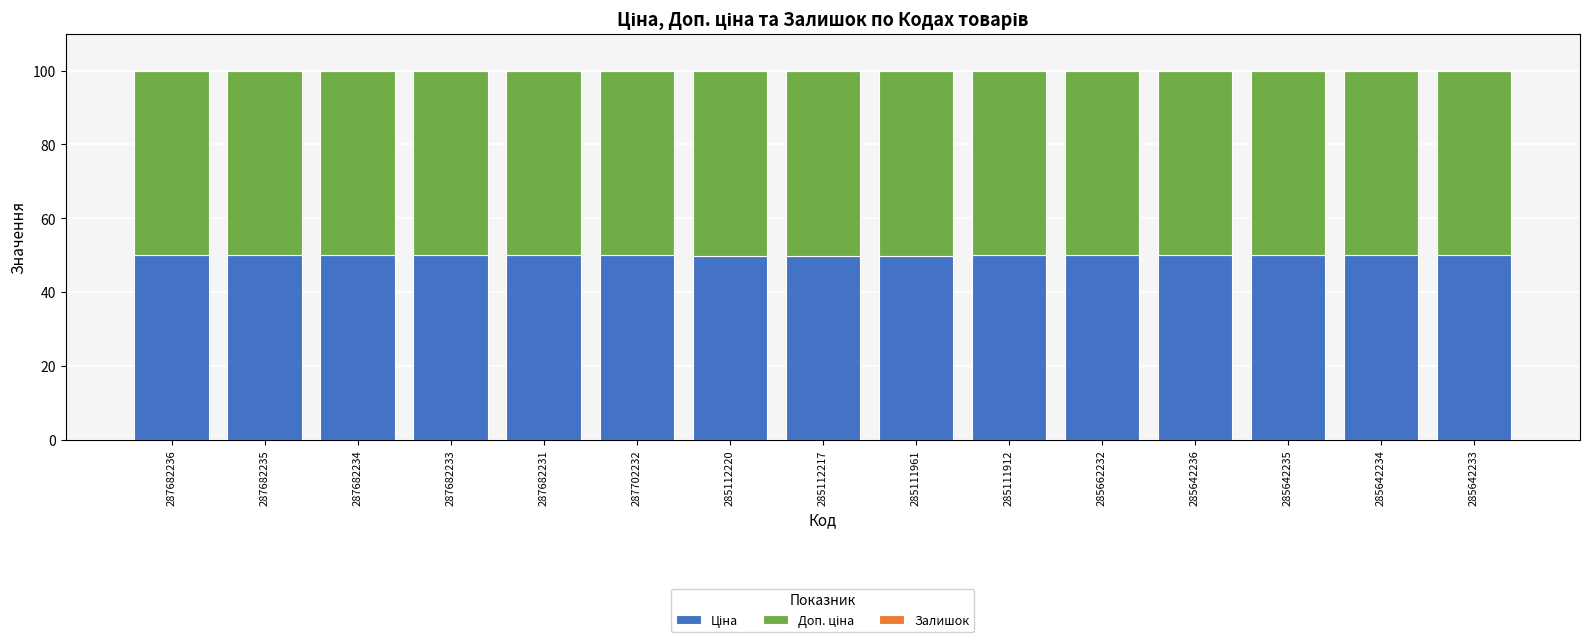

What is the label of the 4th bar from the left?

287682233